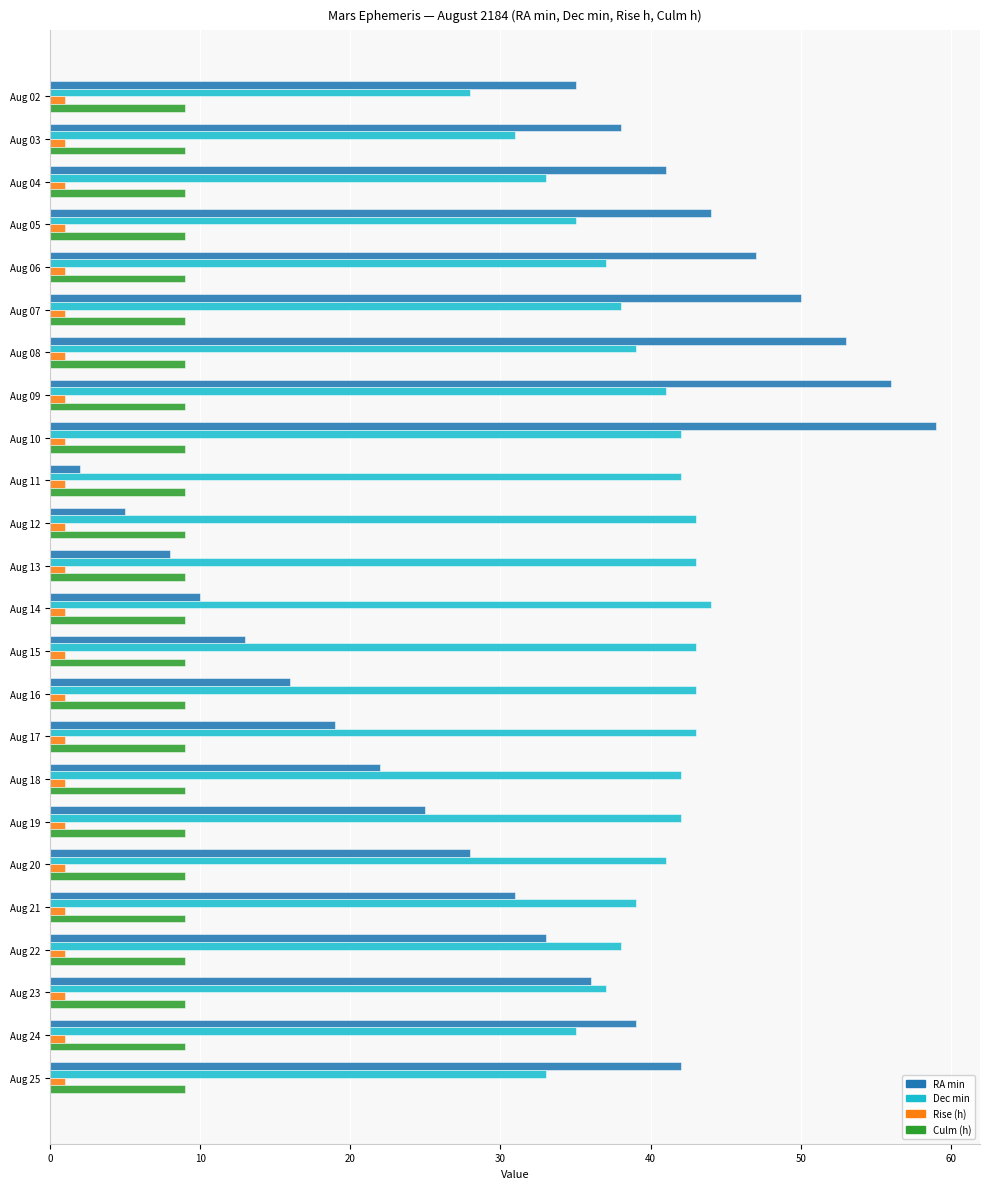

The value of Dec min at Aug 09 is 41. True or false?

True